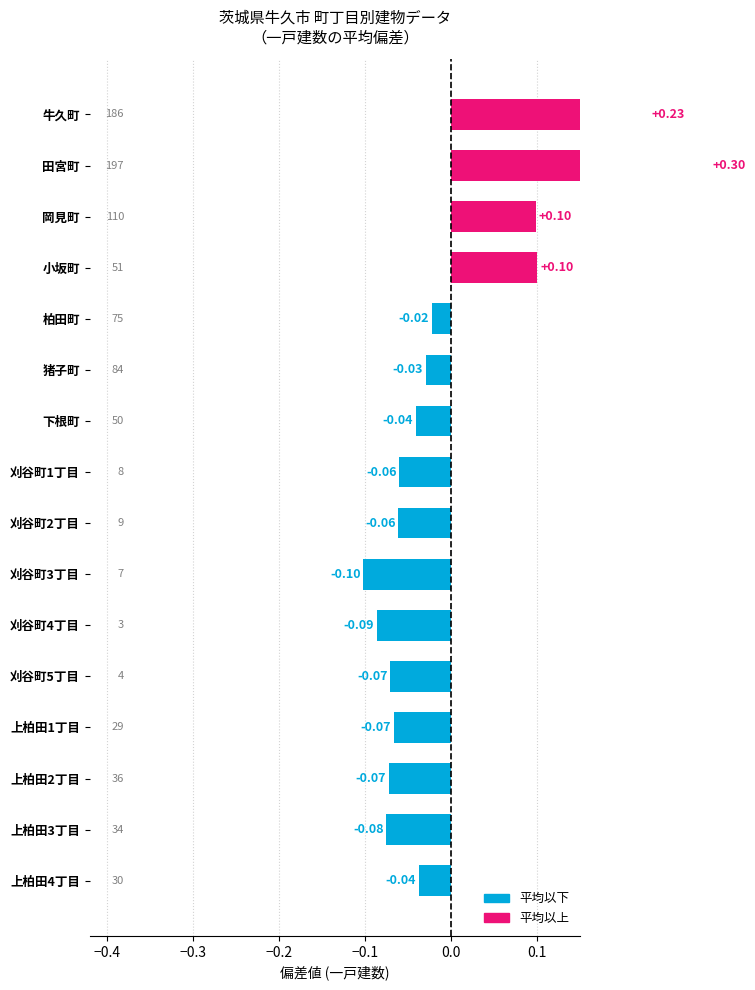

What is the difference between the second highest and second lowest values?

0.3